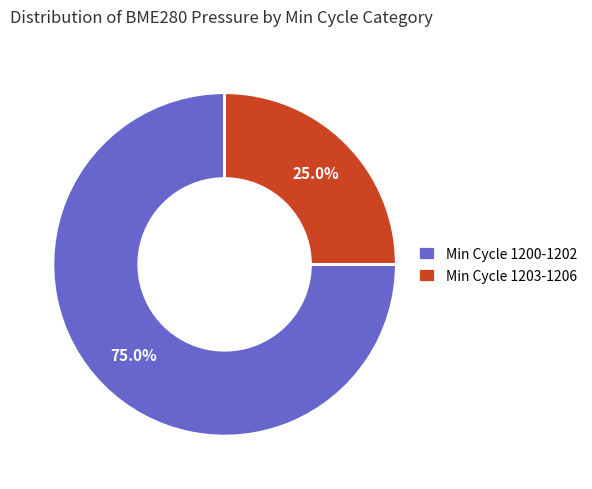

Rank the categories by value from highest to lowest.

Min Cycle 1200-1202, Min Cycle 1203-1206